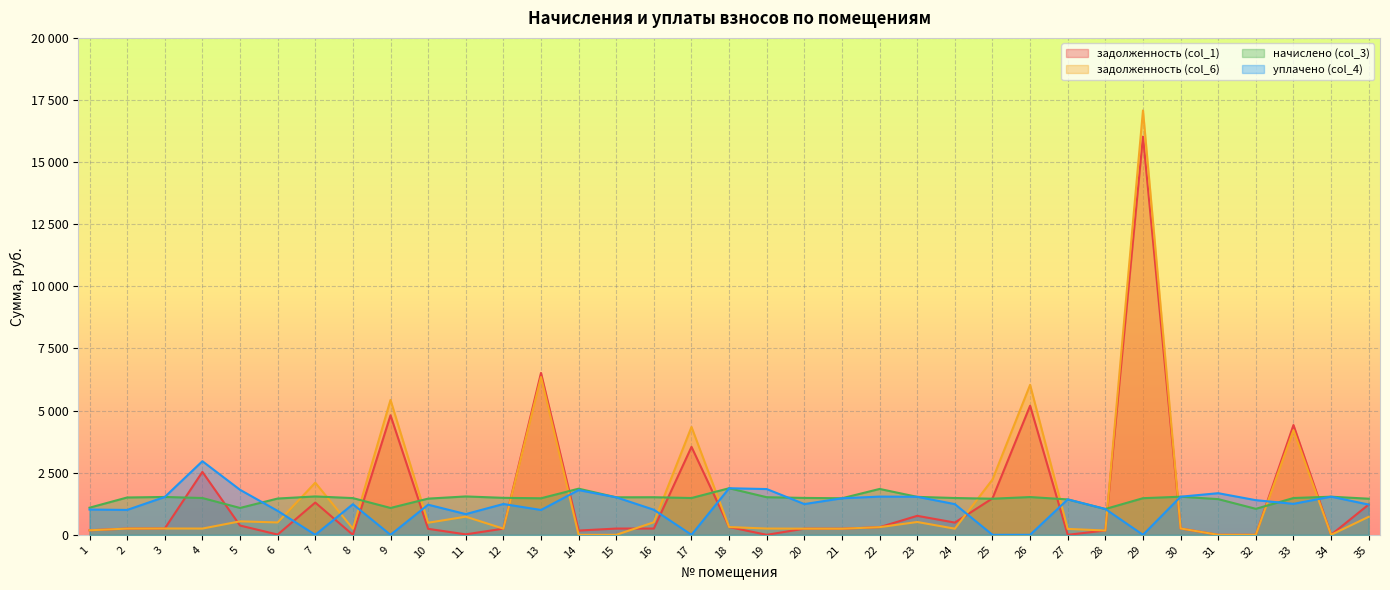

How many interior local peaks does the начислено (col_3) series have?

10